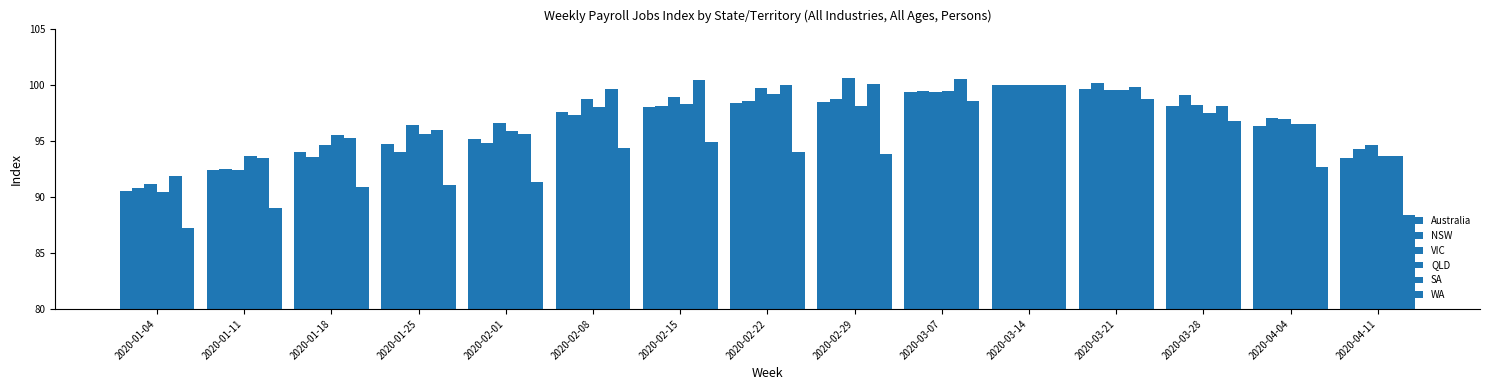

Which series has the largest total across all categories?

SA